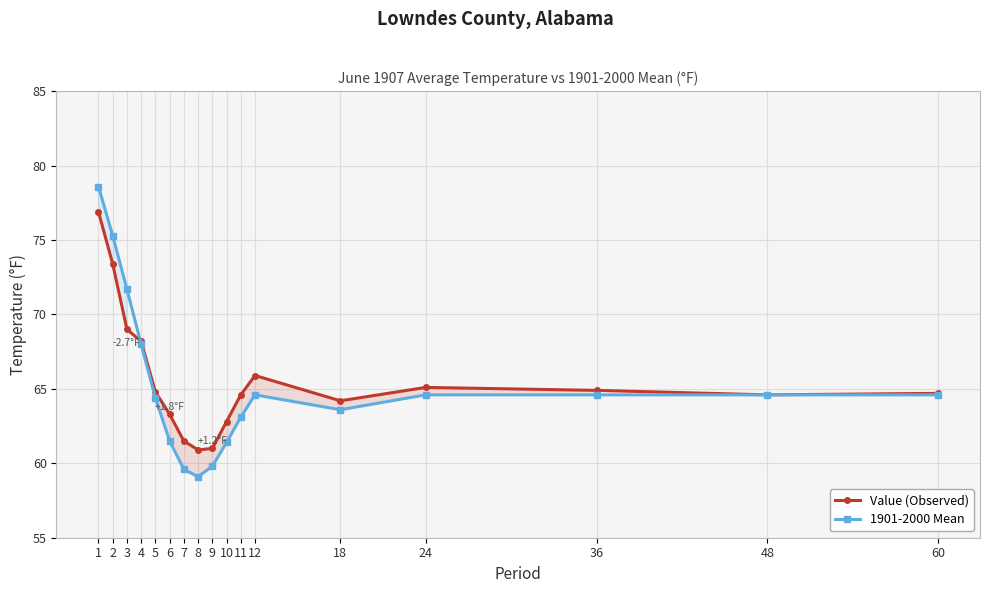

What is the value of the Value (Observed) point at the 7th from the left?

61.5